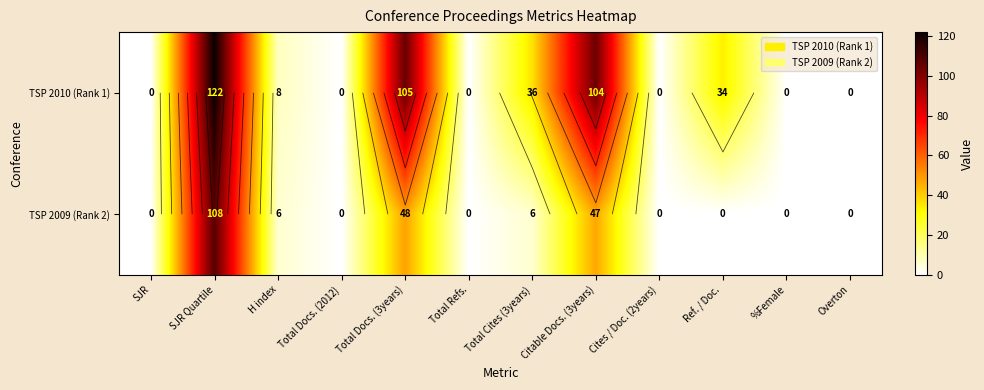

How many values in TSP 2009 (Rank 2) are above zero?

5